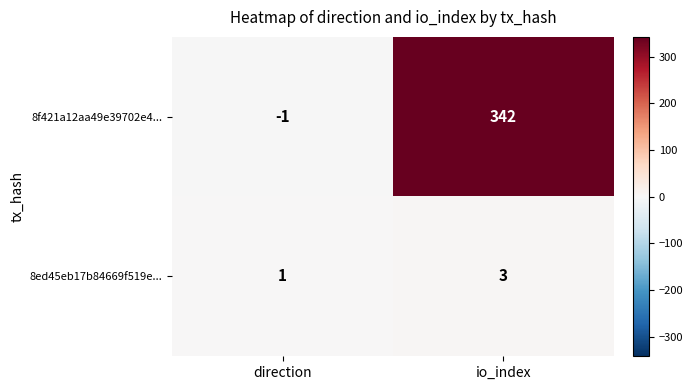

Which series has the largest range (max minus min)?

8f421a12aa49e39702e4...